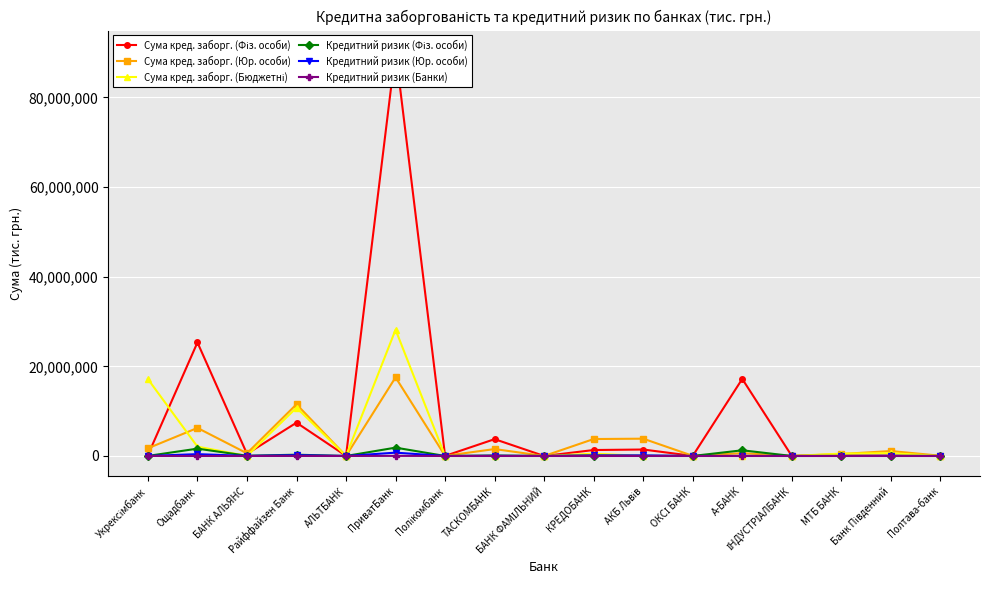

Is this an area chart (filled region under the line)?

No